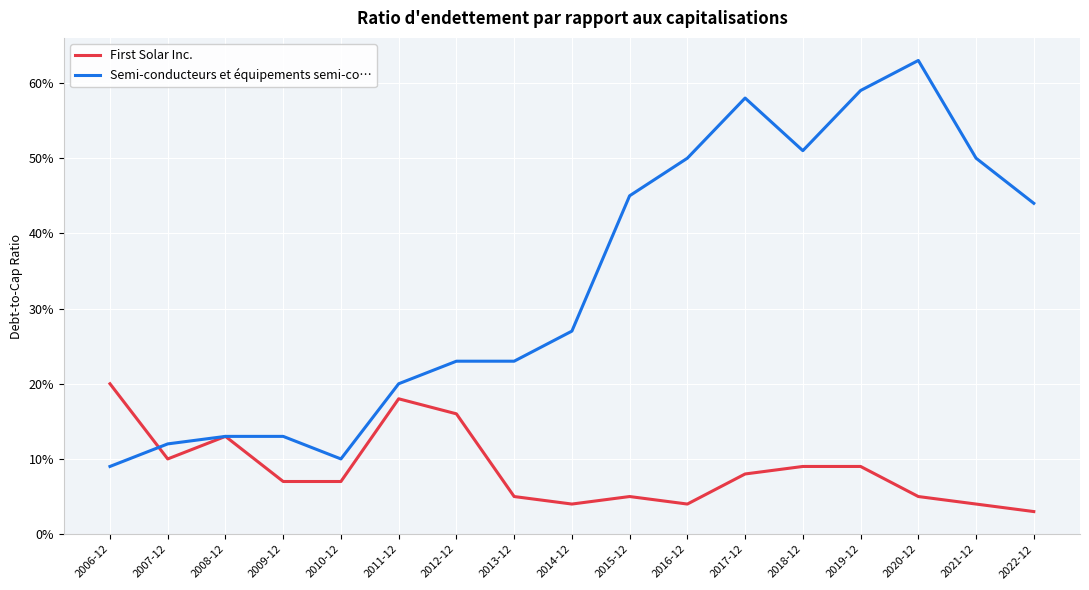

Where is the first local maximum for Semi-conducteurs et équipements semi-co…?

2017-12